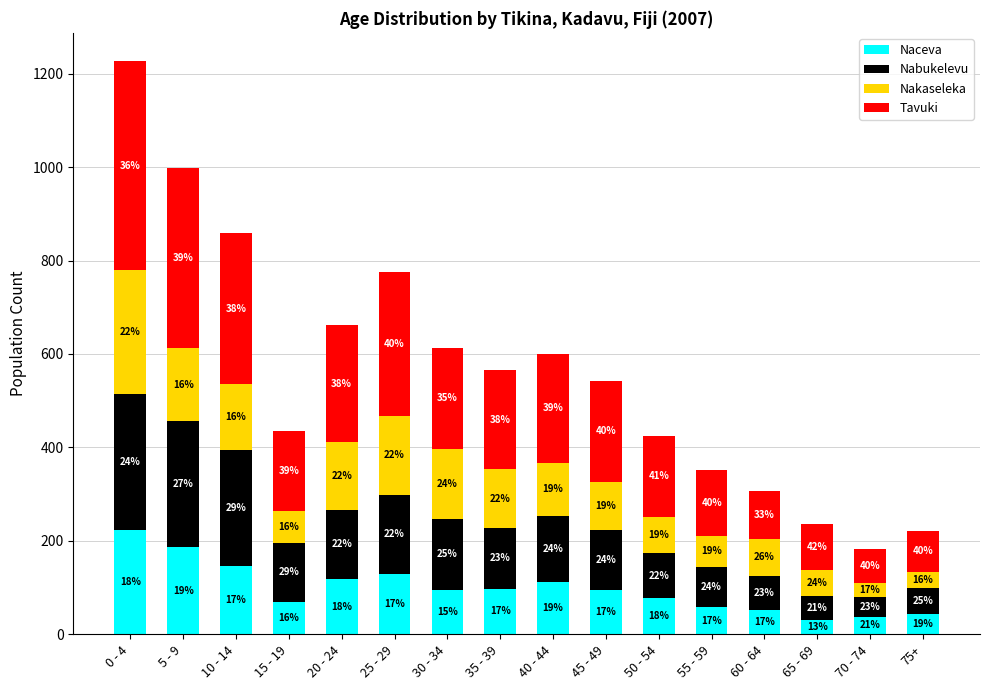

Which series changed the most between 40 - 44 and 50 - 54?

Tavuki